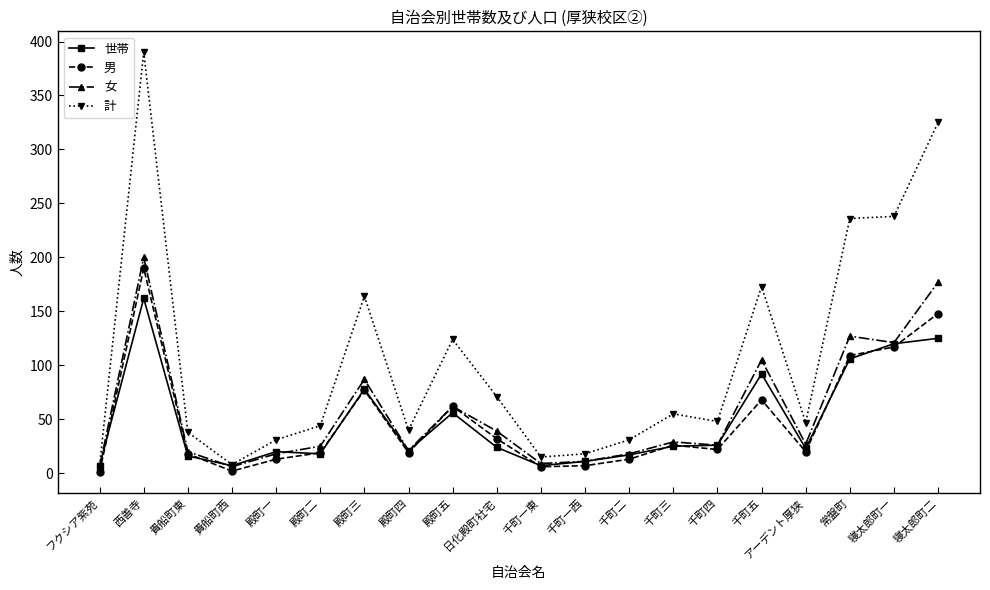

What is the label of the 7th point from the left?

殿町三